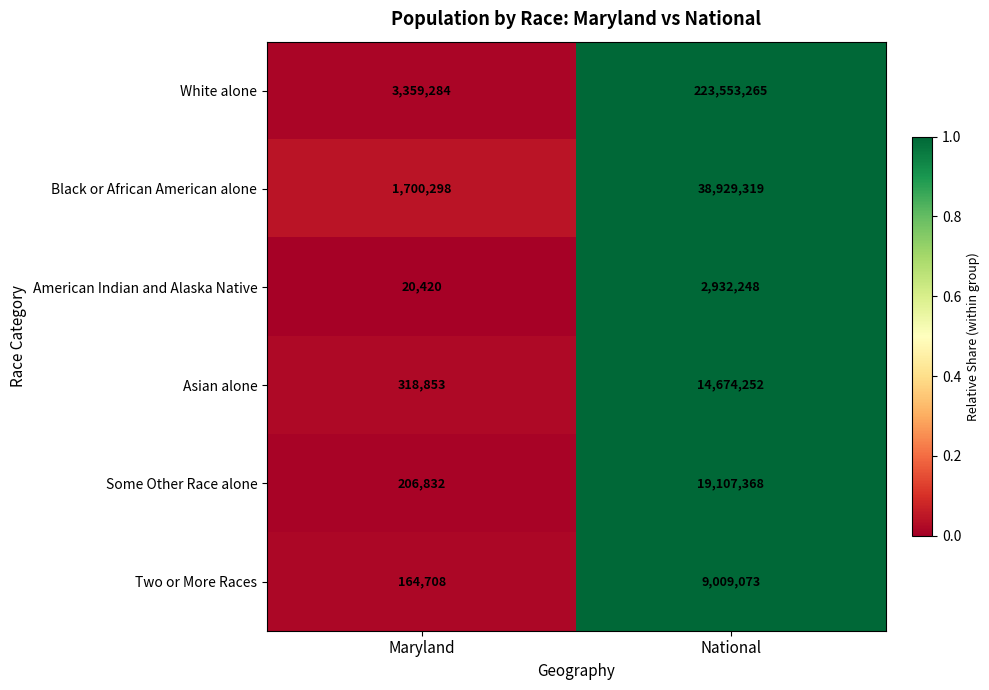

Is the value of Some Other Race alone at Maryland greater than the value of Black or African American alone at Maryland?

No